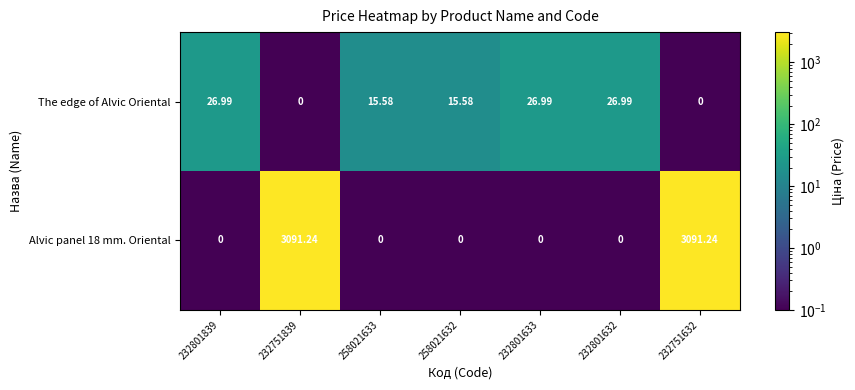

How many values in the The edge of Alvic Oriental series exceed 15?

5